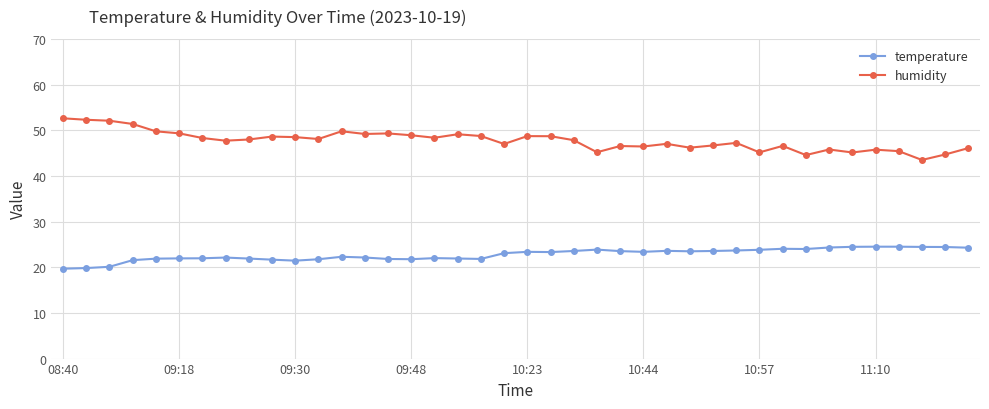

What is the smallest value displayed?

19.7